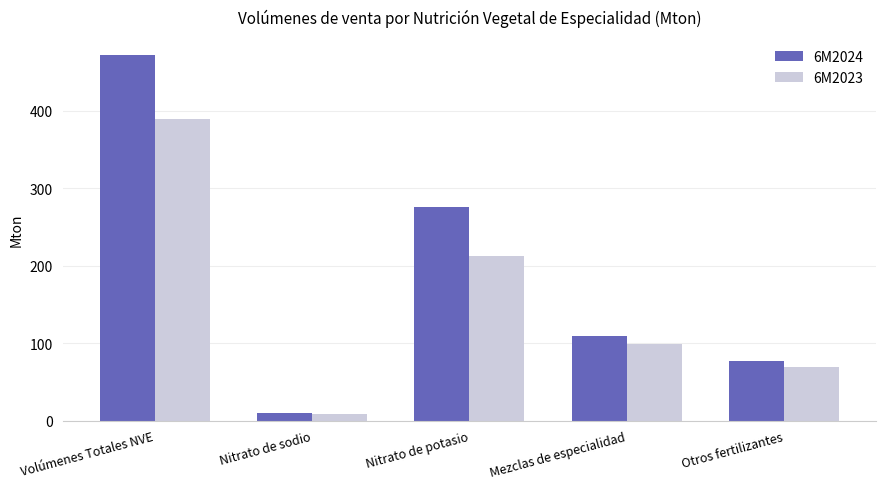

Reading left to right, transcribe all the data shown in this chart.

6M2024: Volúmenes Totales NVE=471.7	Nitrato de sodio=9.7	Nitrato de potasio=275.8	Mezclas de especialidad=108.9	Otros fertilizantes=77.3
6M2023: Volúmenes Totales NVE=389.8	Nitrato de sodio=8.8	Nitrato de potasio=212.4	Mezclas de especialidad=99.4	Otros fertilizantes=69.2